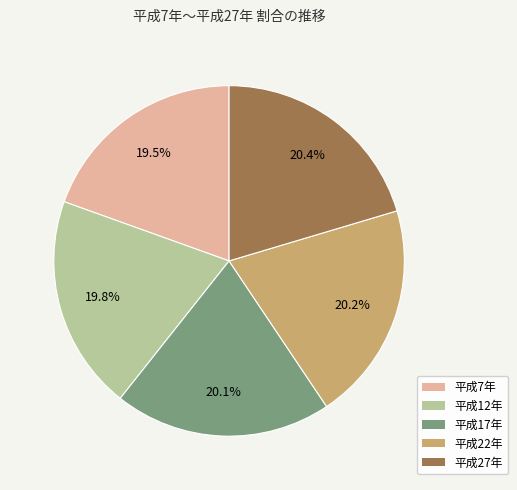

Approximately how many times larger is the value at 平成7年 compared to 平成27年?

1.0